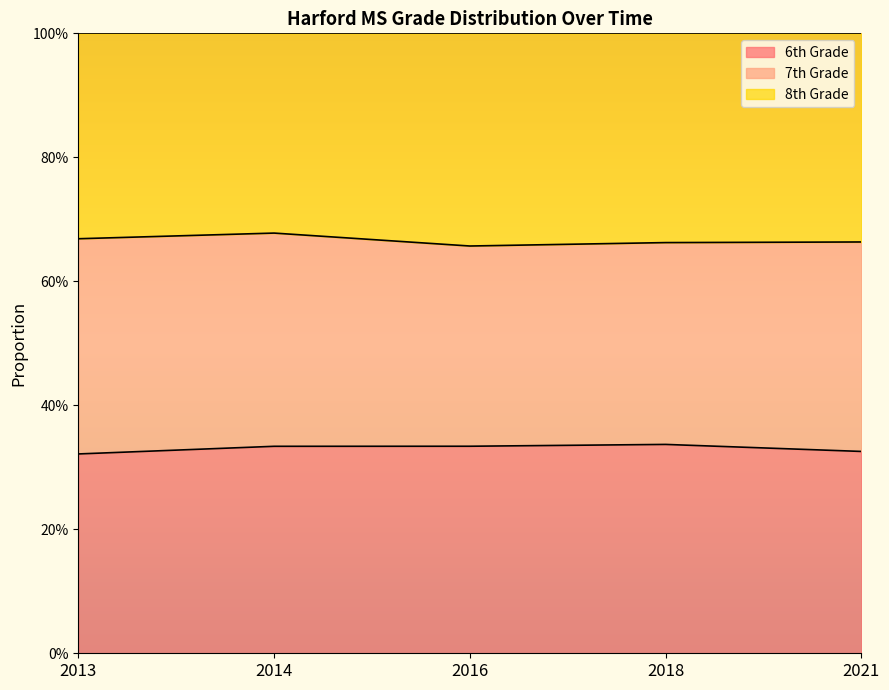

What are all the series names shown in the legend?

6th Grade, 7th Grade, 8th Grade